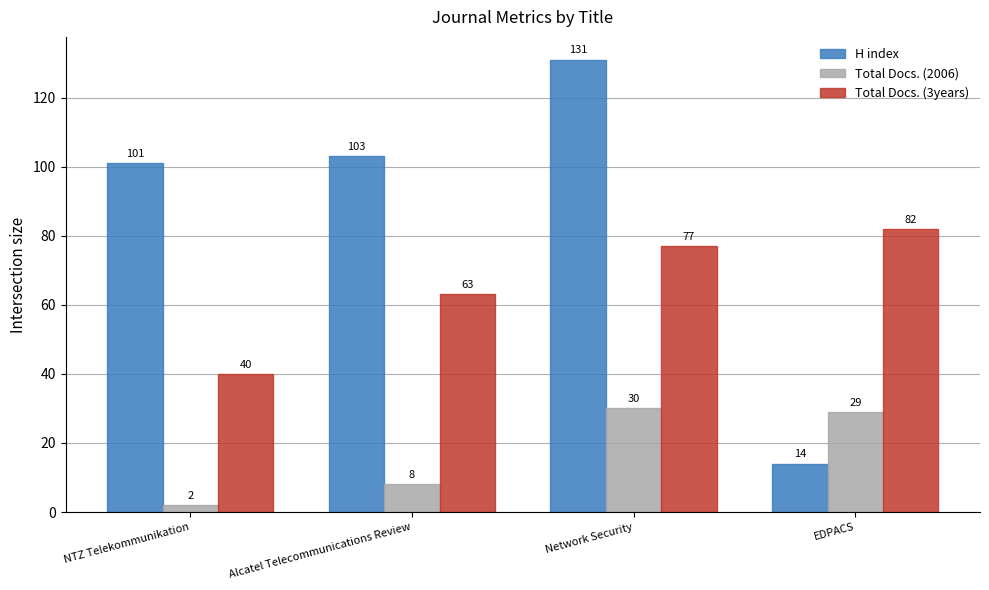

How many series are shown in this chart?

3